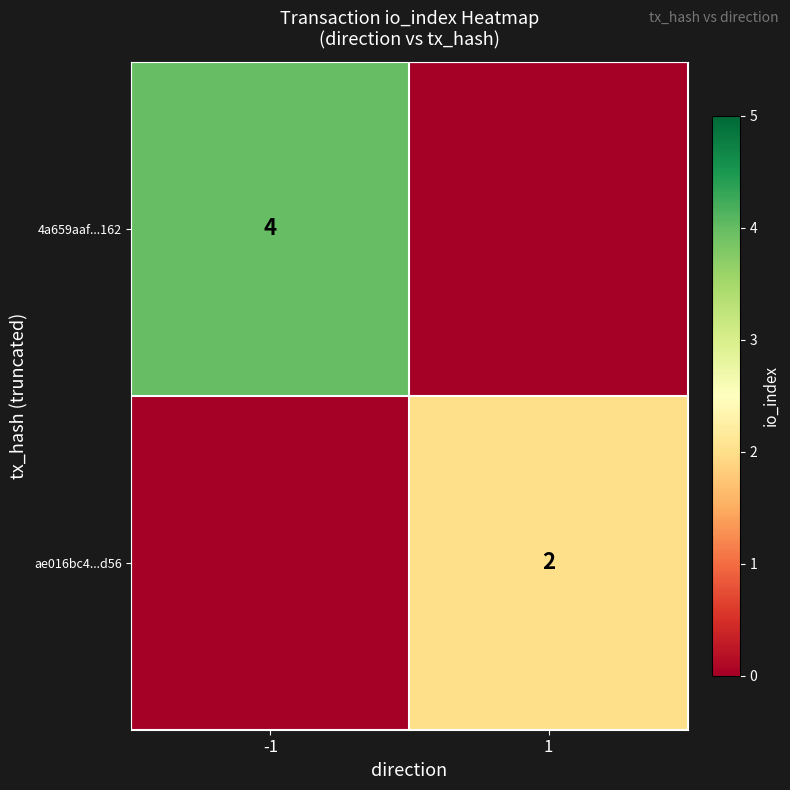

True or false: ae016bc4...d56 has a value of 3 at 1.

False